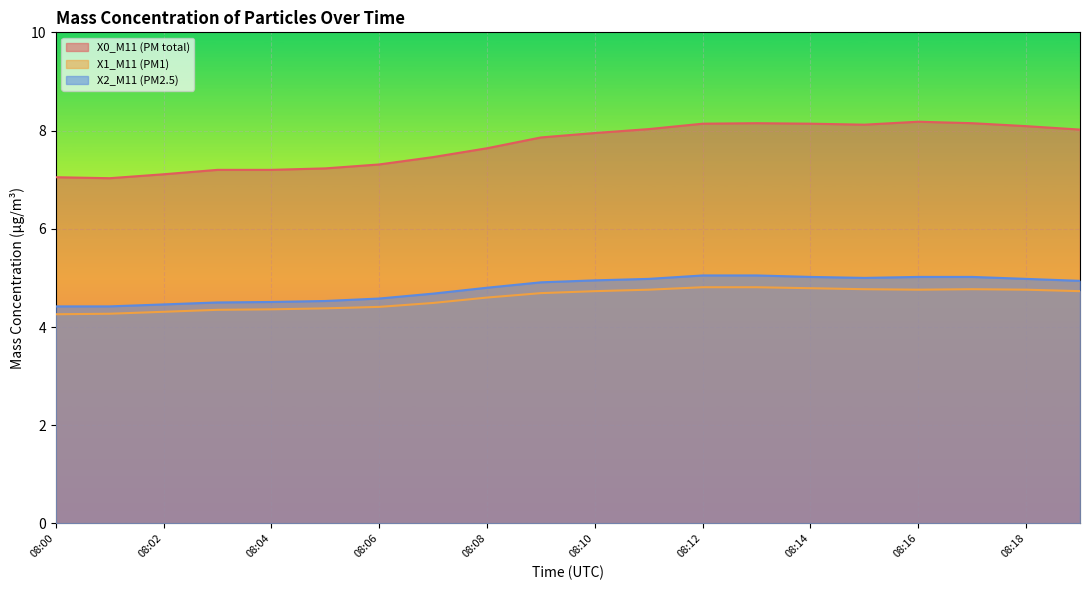

True or false: X0_M11 (PM total) has a value of 12.8 at 08:09.

False